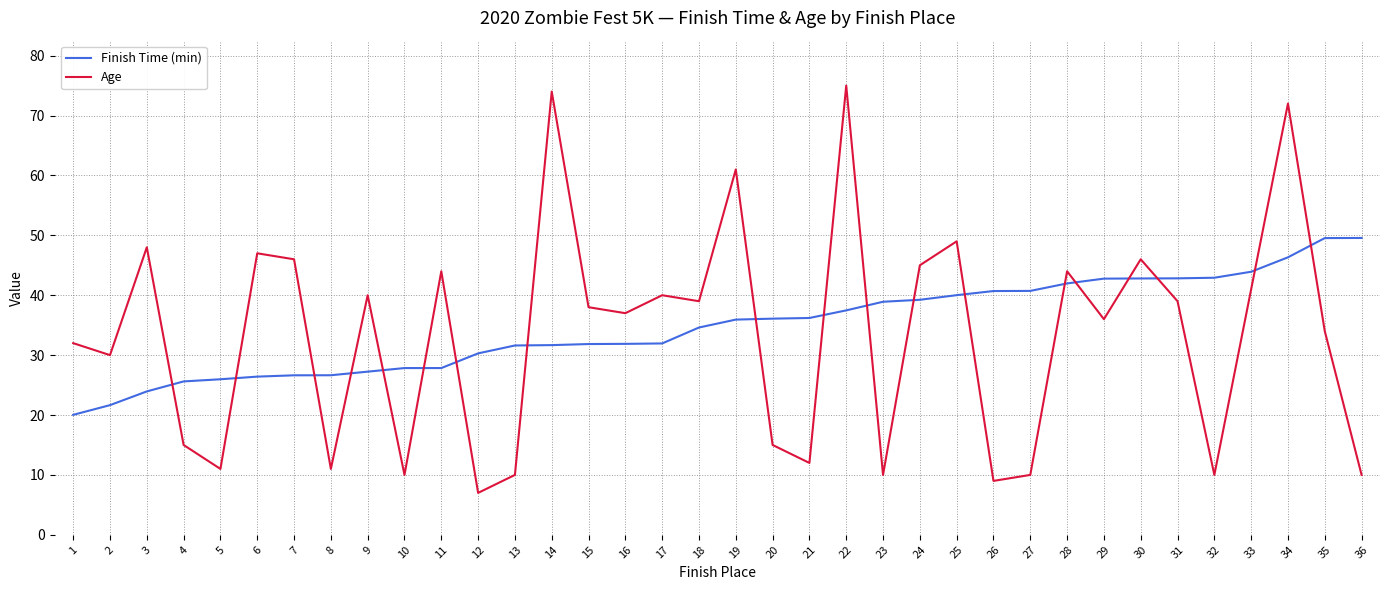

Which category has the highest value across all series?

22